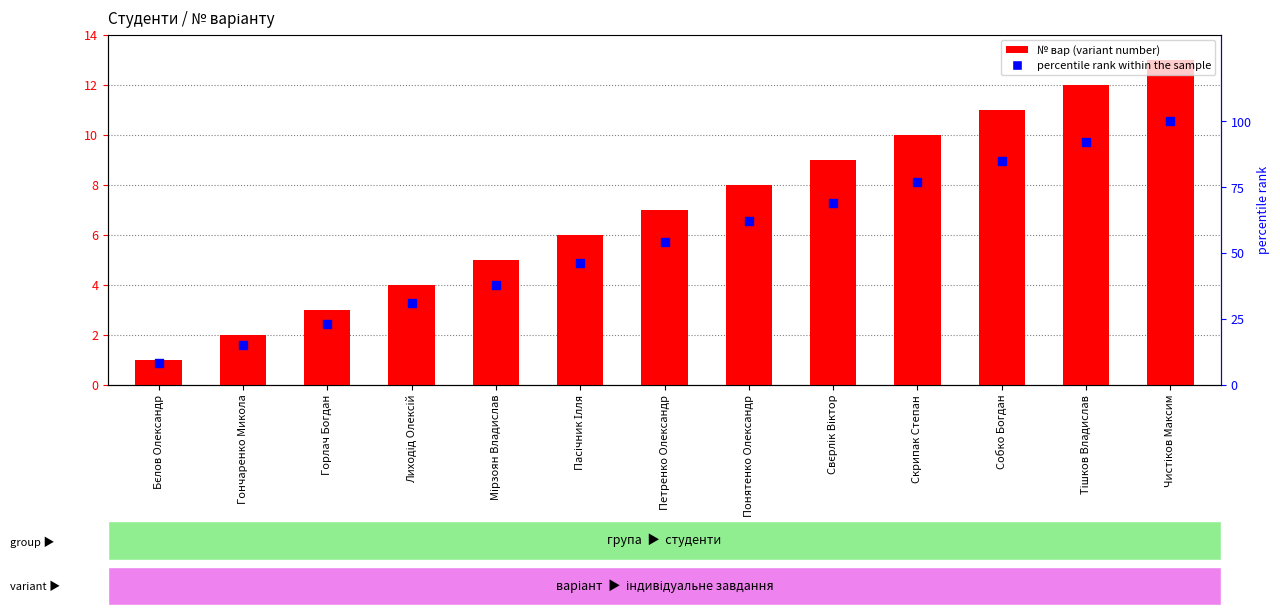

At which category is the sum across all series the highest?

Чистіков Максим